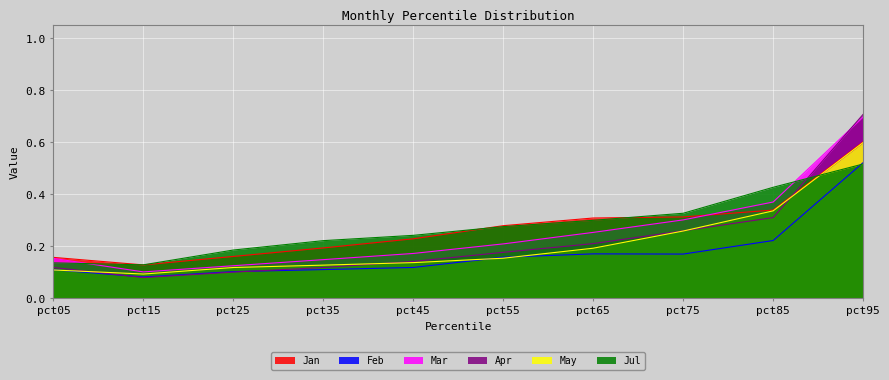

What is the smallest value displayed?

0.1